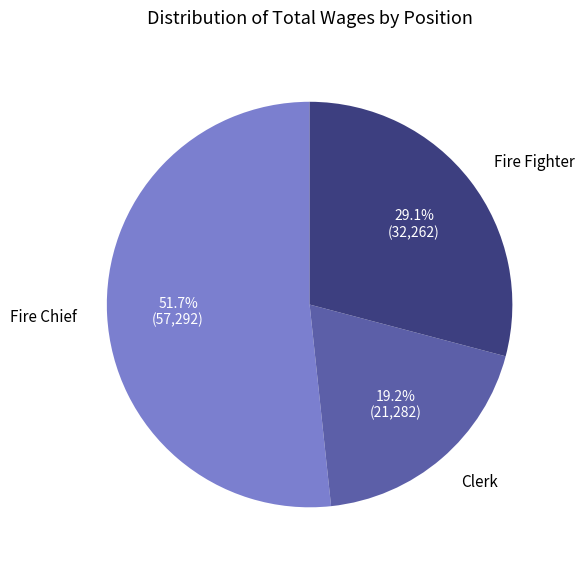

What is the smallest slice in the pie chart?

Clerk